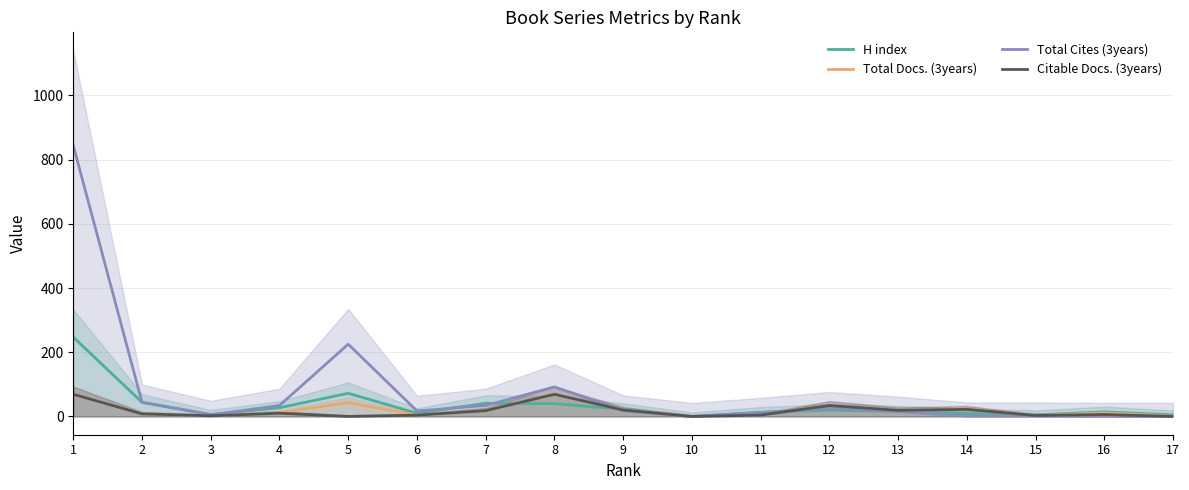

Is it true that Citable Docs. (3years) equals 7 at 6?

False